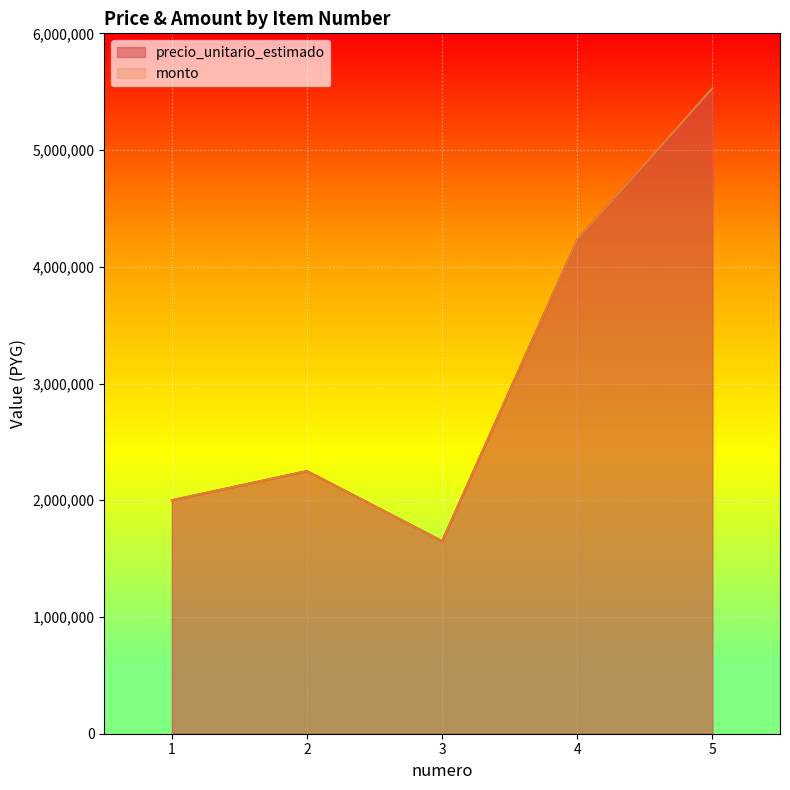

What are all the series names shown in the legend?

precio_unitario_estimado, monto